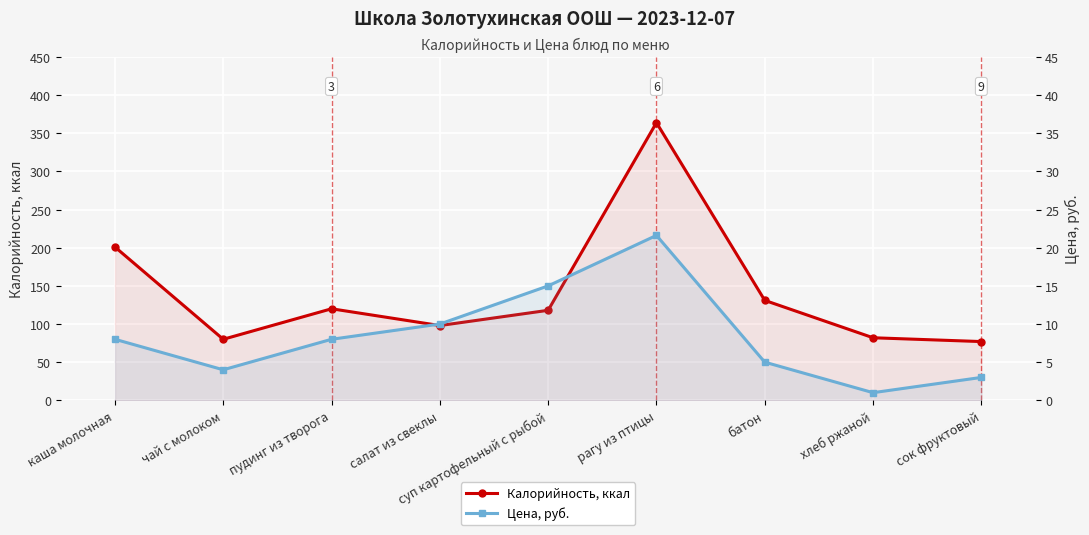

The value of Калорийность, ккал at батон is 177.0. True or false?

False